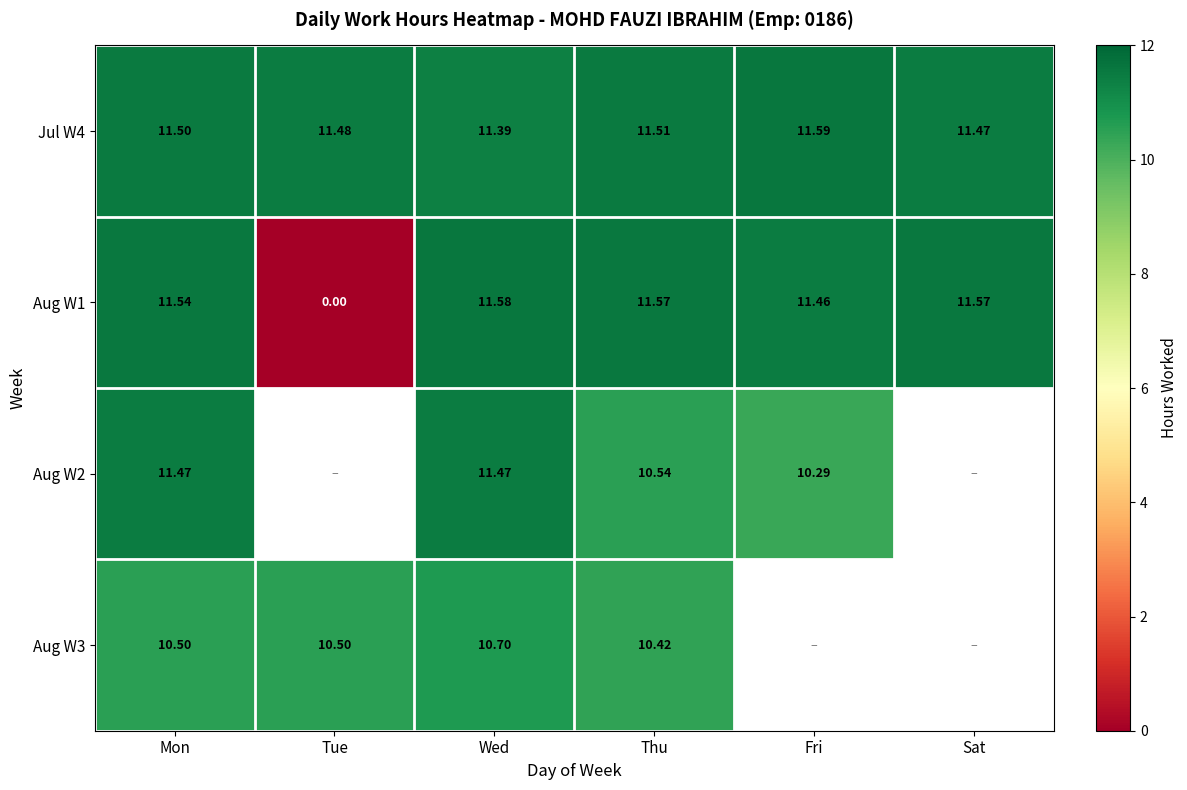

Which category has the highest value in the Jul W4 series?

Fri